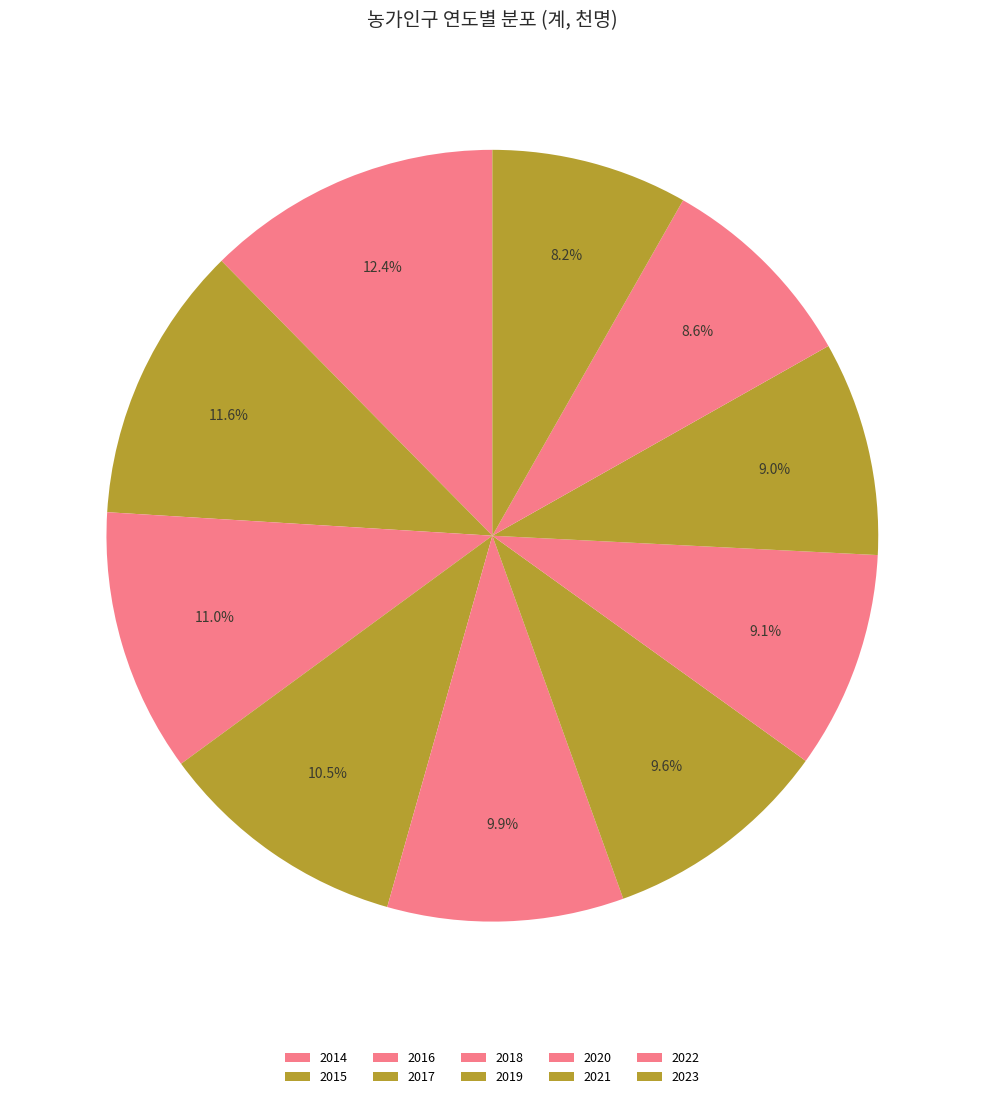

What is the ratio of the value at 2016 to the value at 2019?

1.2